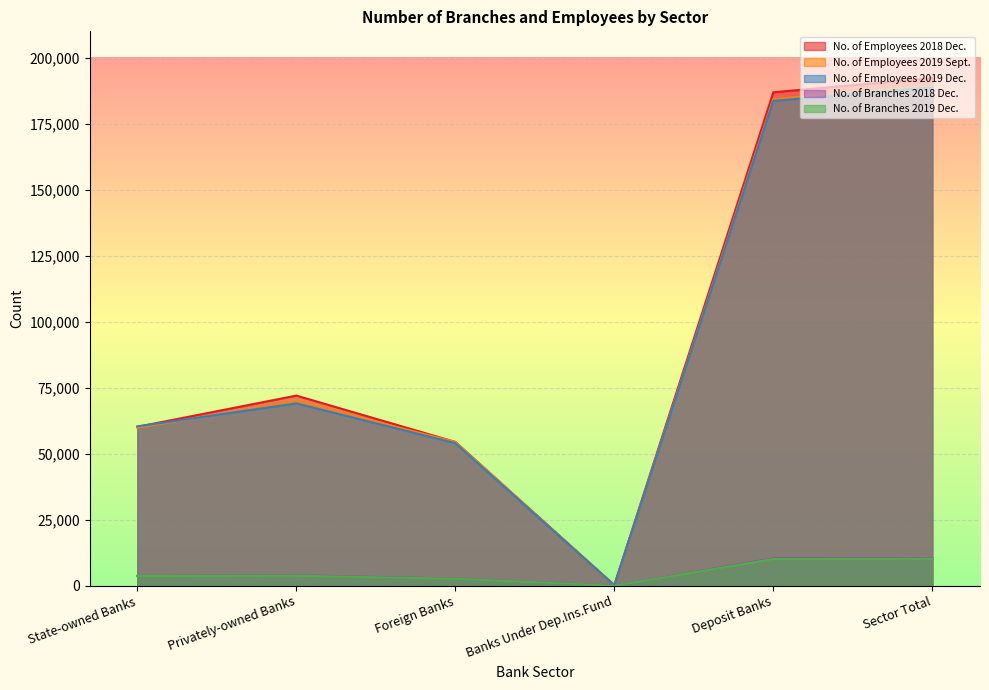

True or false: No. of Employees 2019 Dec. has a value of 69071 at Privately-owned Banks.

True